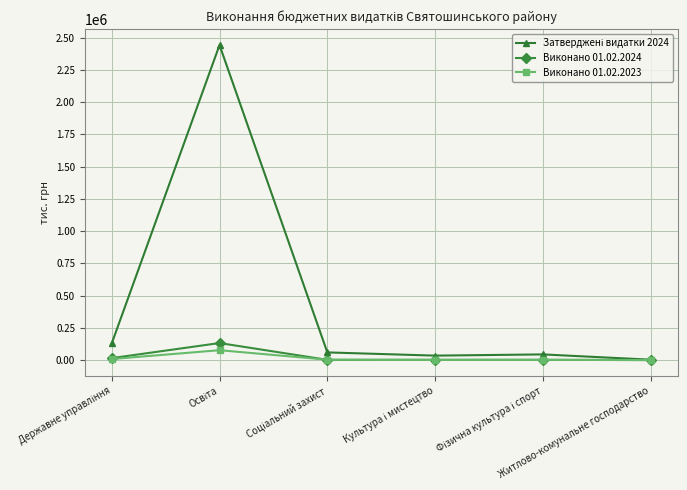

What is the maximum value for Виконано 01.02.2023?

76461.2